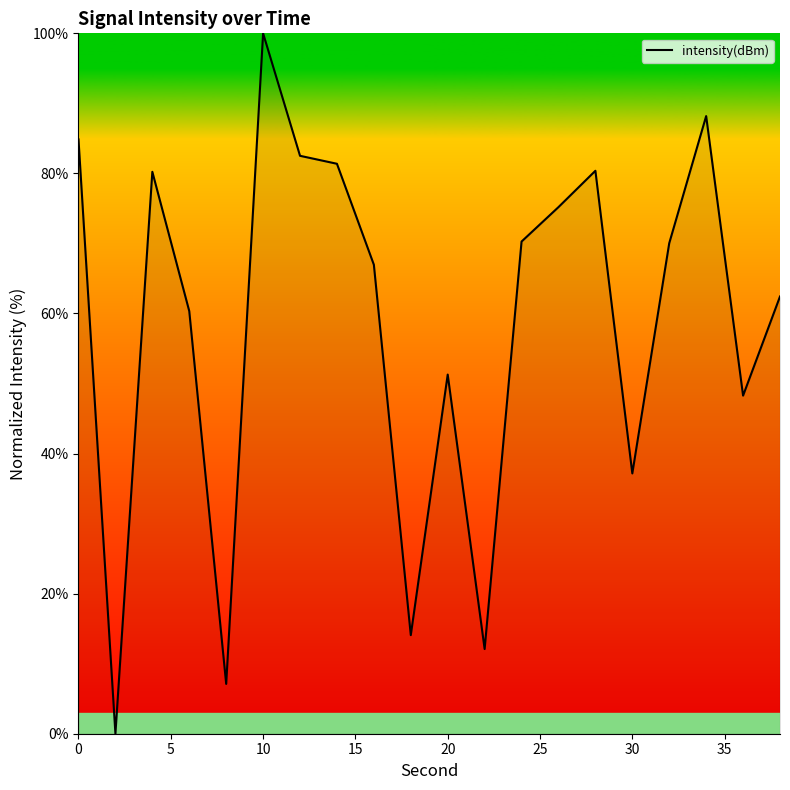

What is the difference between the maximum and minimum values?

100.0